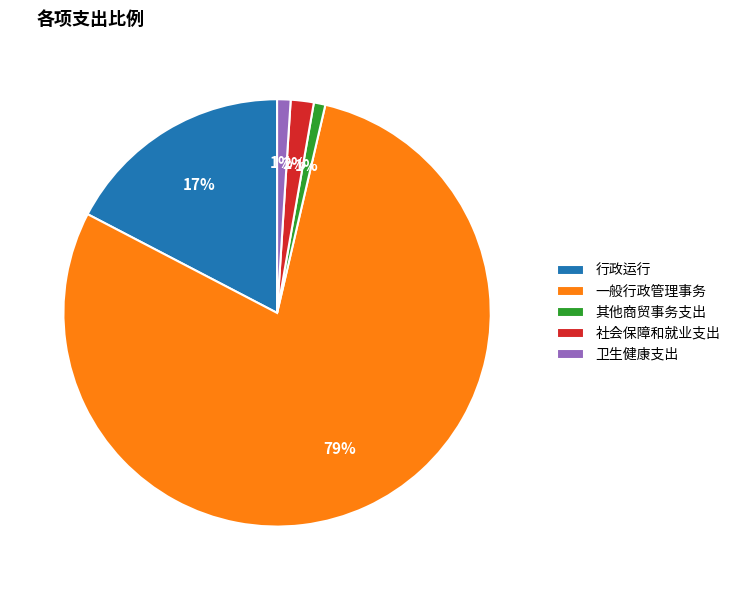

What is the ratio of the value at 其他商贸事务支出 to the value at 行政运行?

0.1